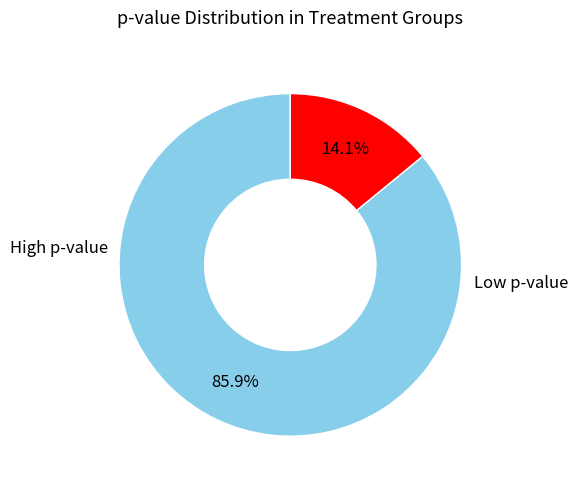

Does any single category account for the majority?

Yes